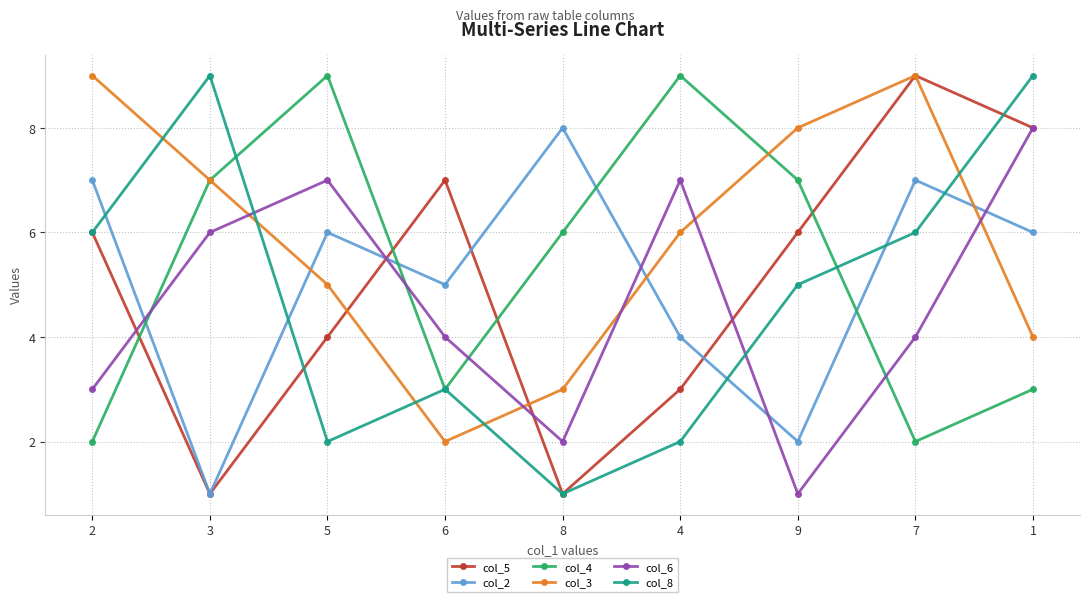

What is the difference between the col_5 values at 2 and 4?

3